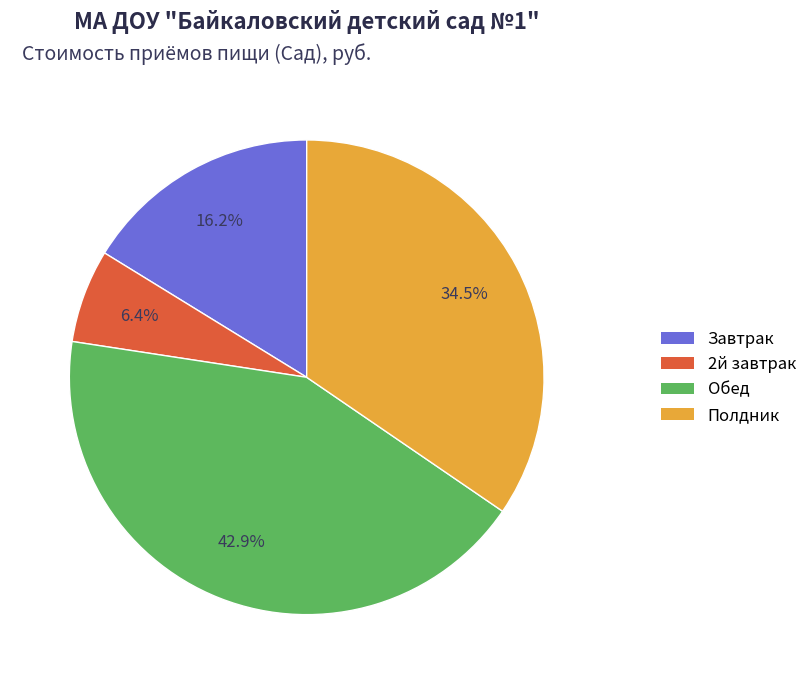

Is there any slice that represents more than half of the pie?

No